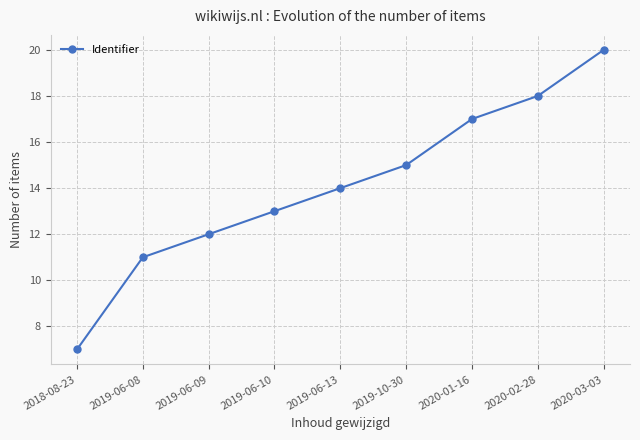

Rank the categories by value from highest to lowest.

2020-03-03, 2020-02-28, 2020-01-16, 2019-10-30, 2019-06-13, 2019-06-10, 2019-06-09, 2019-06-08, 2018-08-23